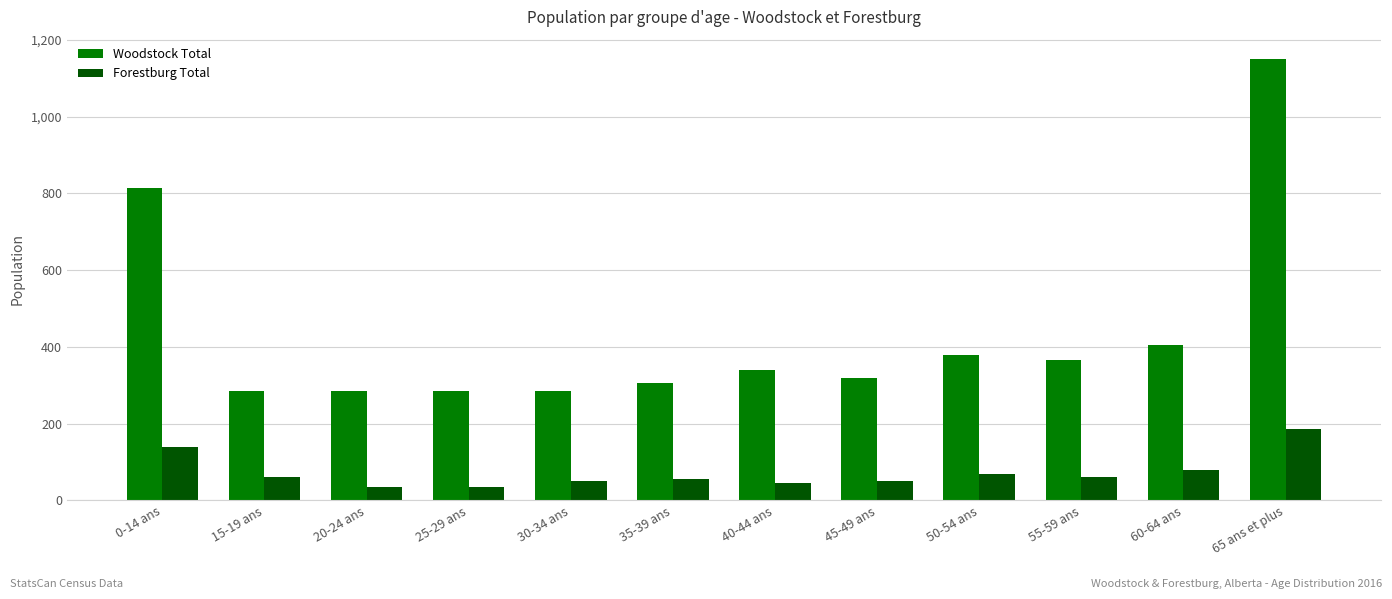

What is the highest value of the Woodstock Total series?

1150